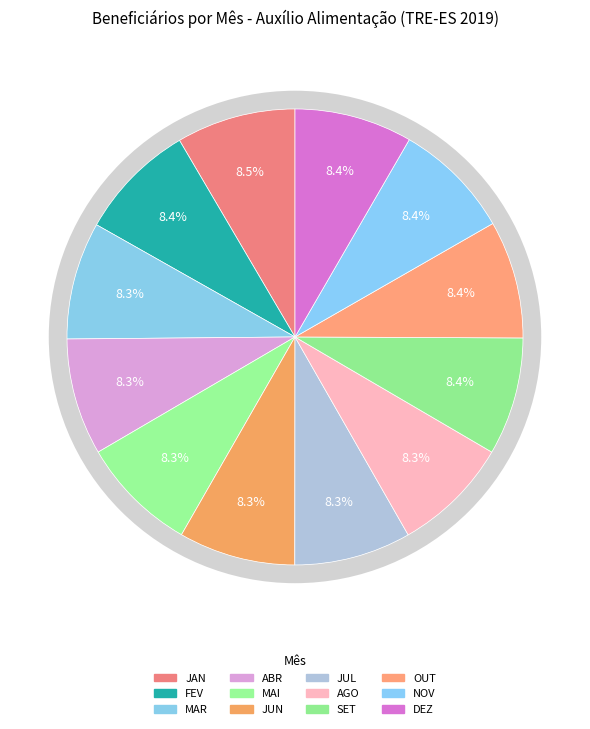

Does ABR account for over 50% of the chart?

No